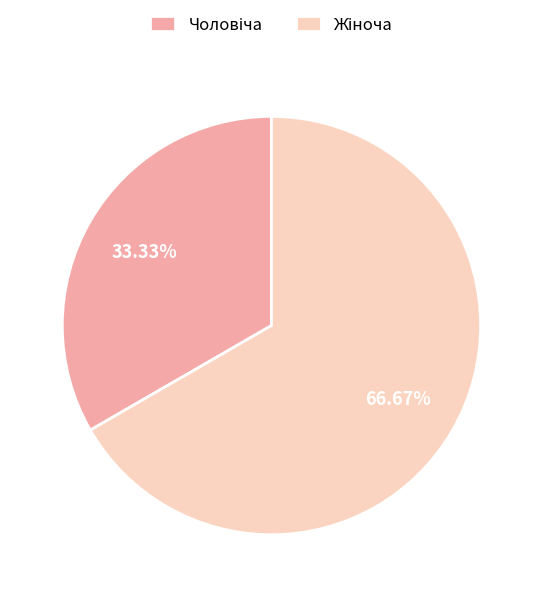

Does any single category account for the majority?

Yes